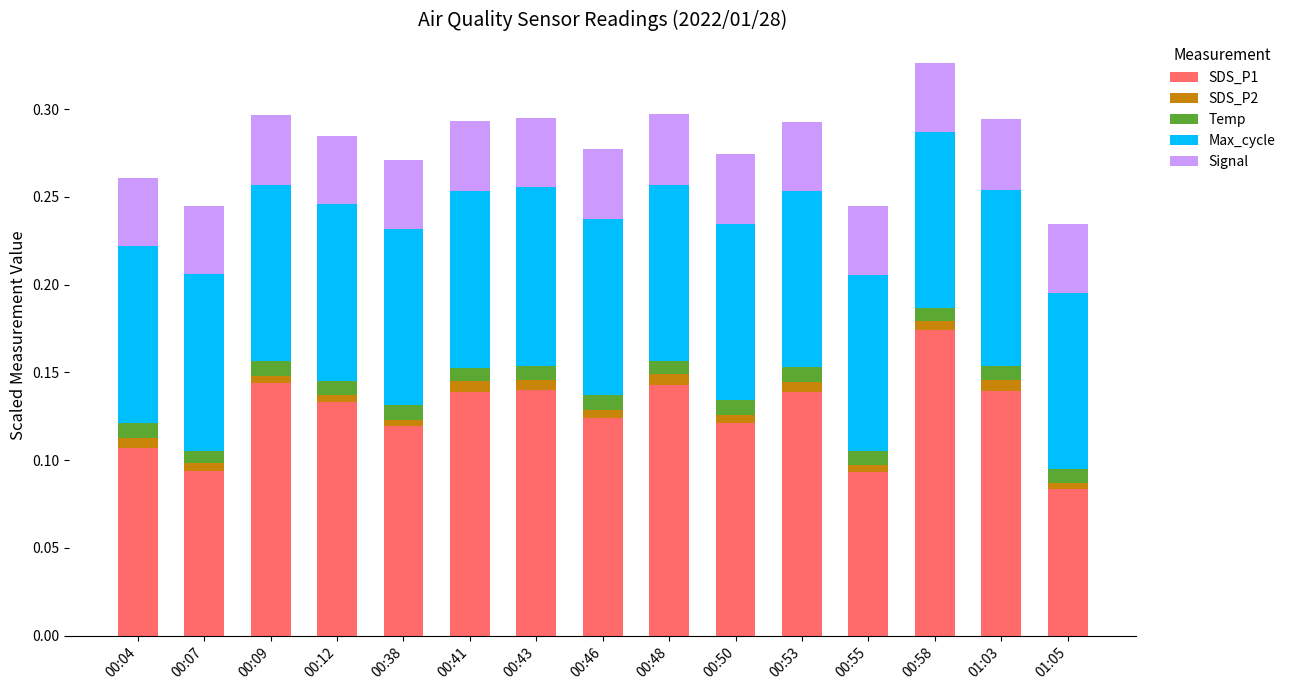

How many series are shown in this chart?

5